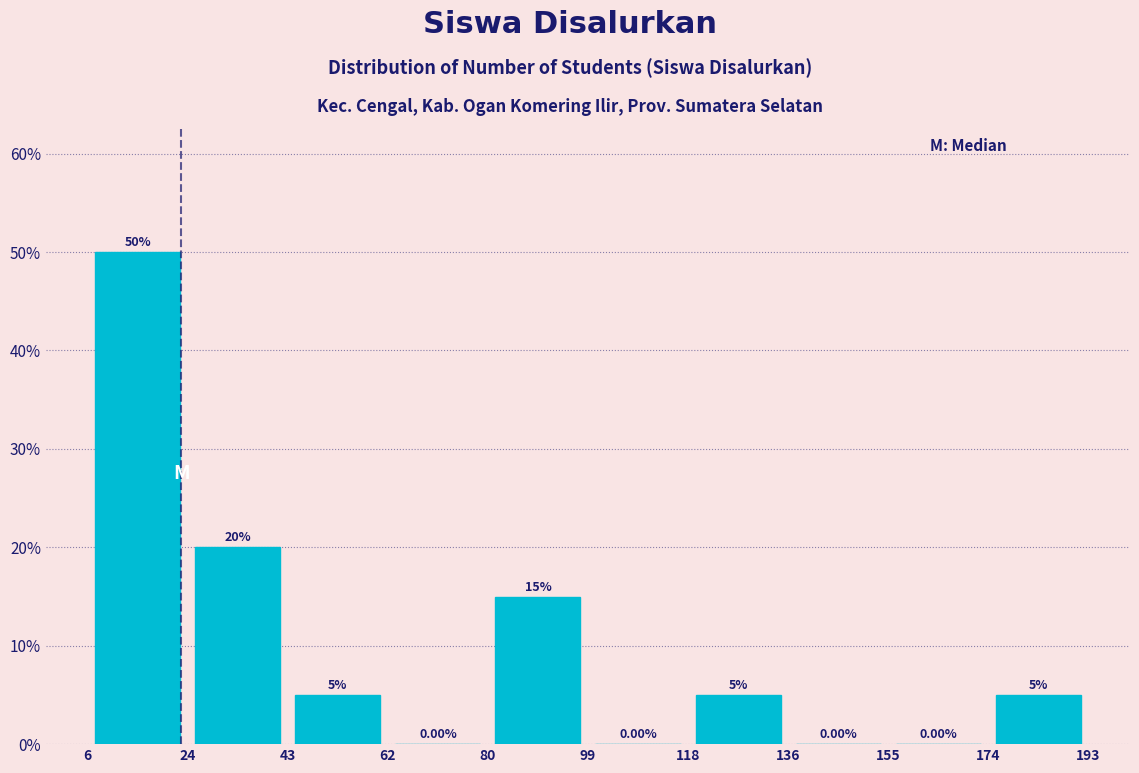

Reading left to right, list every bar in this chart as the range it spans on the x-axis followed by its height.

6 to 24: 50.00
24 to 43: 20.00
43 to 62: 5.00
62 to 80: 0.00
80 to 99: 15.00
99 to 118: 0.00
118 to 136: 5.00
136 to 155: 0.00
155 to 174: 0.00
174 to 193: 5.00